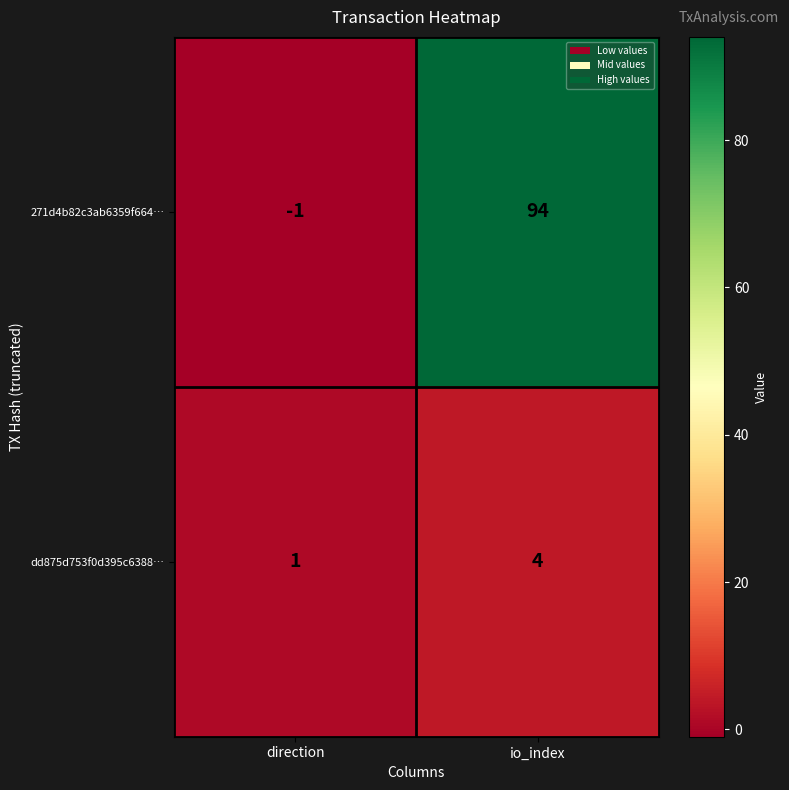

Which series has the largest total across all categories?

271d4b82c3ab6359f664…